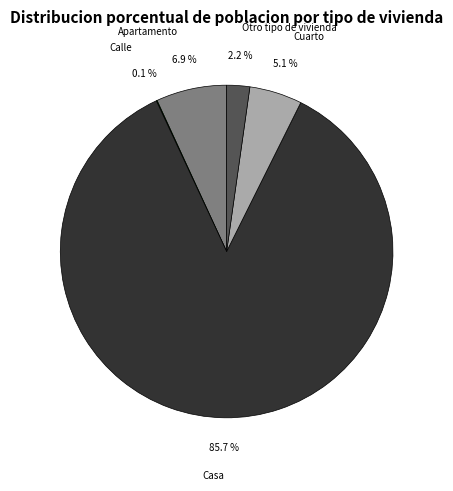

To the nearest percent, what is the average slice percentage?

20%